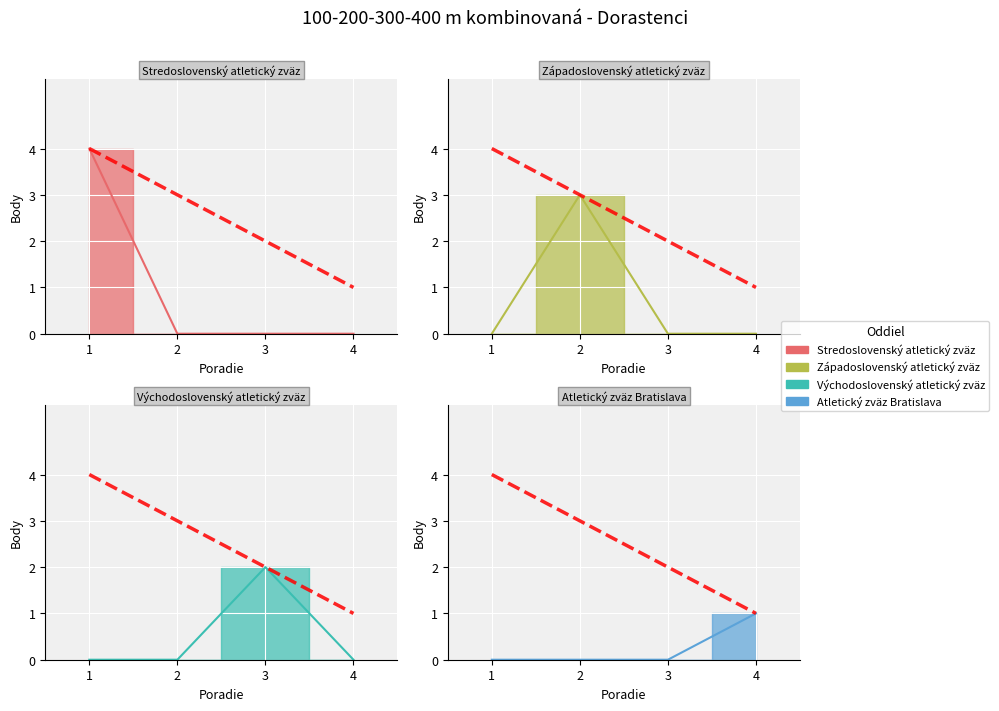

Reading left to right, extract all data points from this chart.

1=4	2=3	3=2	4=1